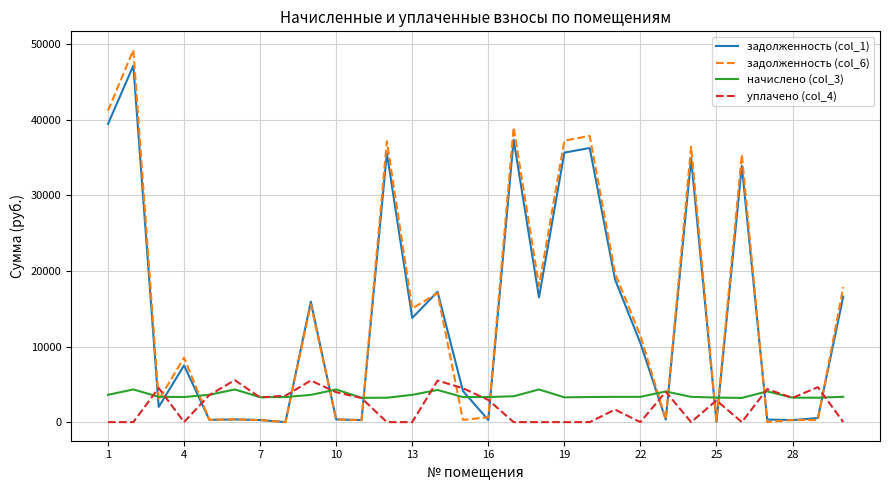

What is the highest value of the задолженность (col_1) series?

47167.6